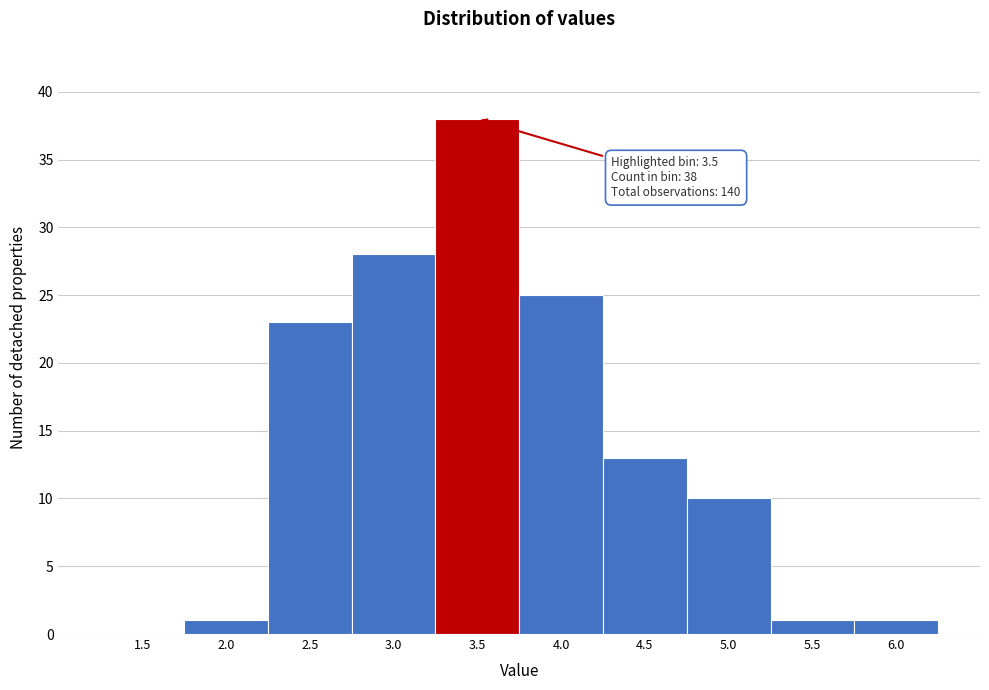

Reading left to right, extract all data points from this chart.

1.5=0	2.0=1	2.5=23	3.0=28	3.5=38	4.0=25	4.5=13	5.0=10	5.5=1	6.0=1